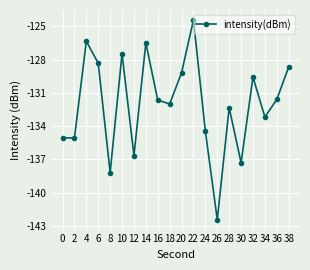

Where is the data nearest to the value -133?

34